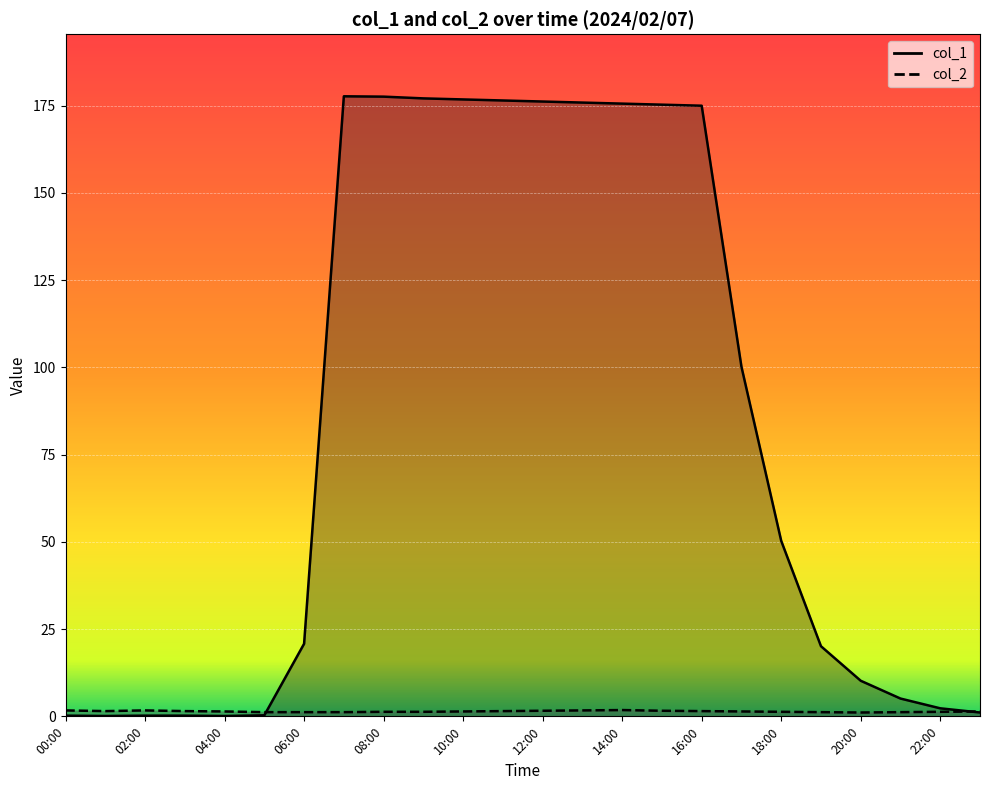

How many times do col_2 and col_1 cross each other?

2